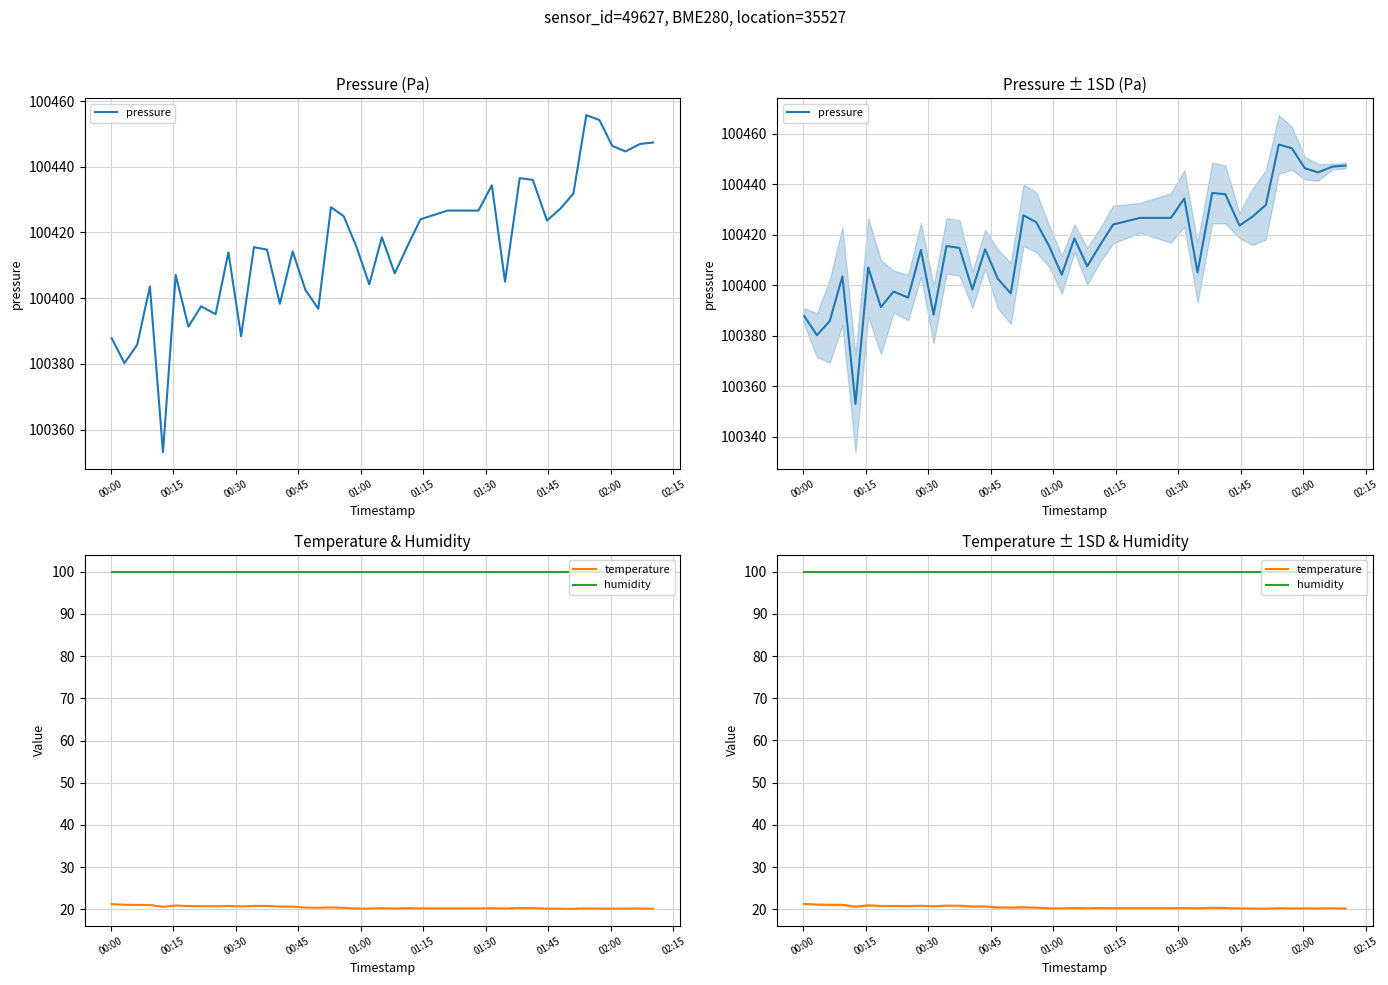

How many distinct data groups are displayed?

3